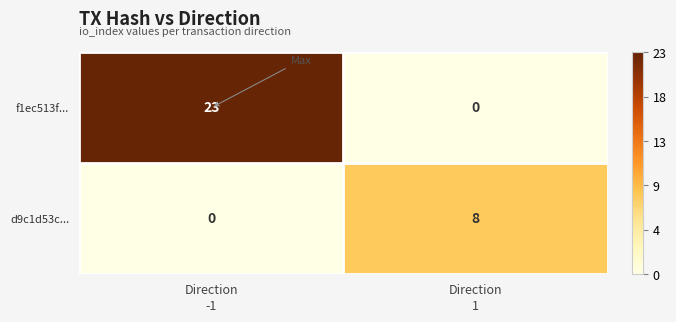

Reading left to right, transcribe all the data shown in this chart.

f1ec513f...: 23	0
d9c1d53c...: 0	8